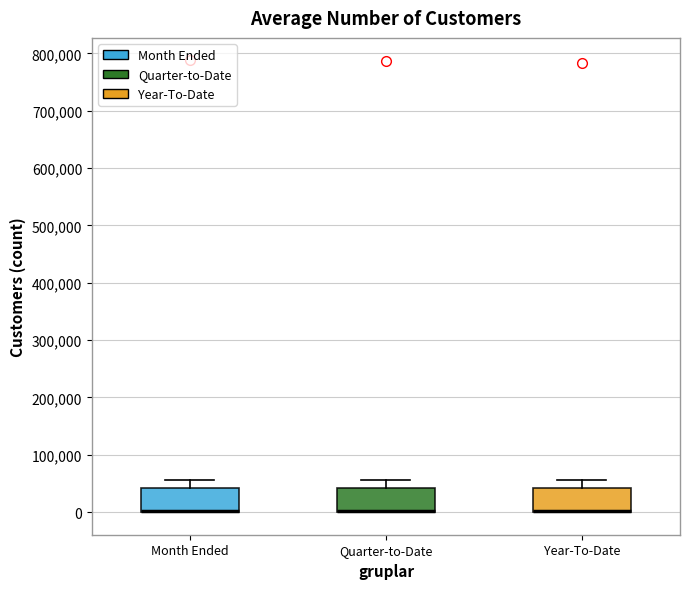

Reading left to right, read every box against the y-axis: the position of its median line, the range the box covers, and the ends of its whiskers. The values are not printed on the chart, so give them approximately, as read against the axis.

Month Ended: median 0 (drawn on the box's lower edge), box 0 to 40000, whiskers 0 to 60000
Quarter-to-Date: median 0 (drawn on the box's lower edge), box 0 to 40000, whiskers 0 to 60000
Year-To-Date: median 0 (drawn on the box's lower edge), box 0 to 40000, whiskers 0 to 60000